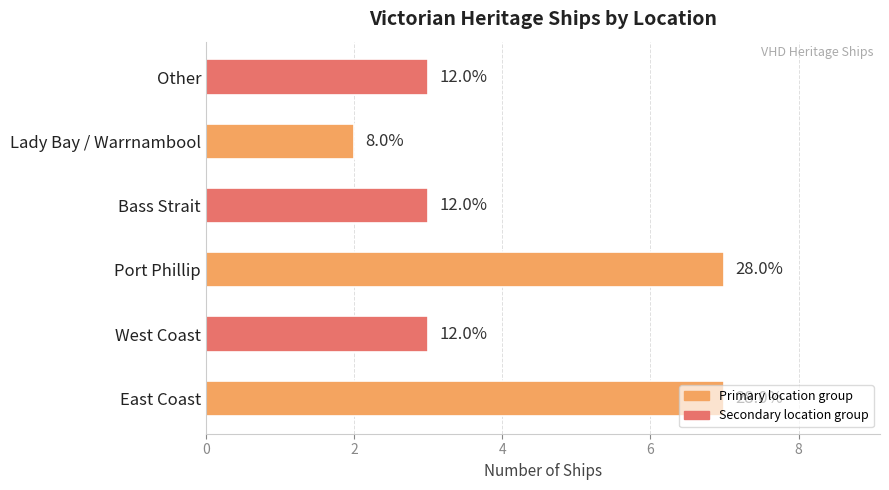

How many bars are there in total?

6